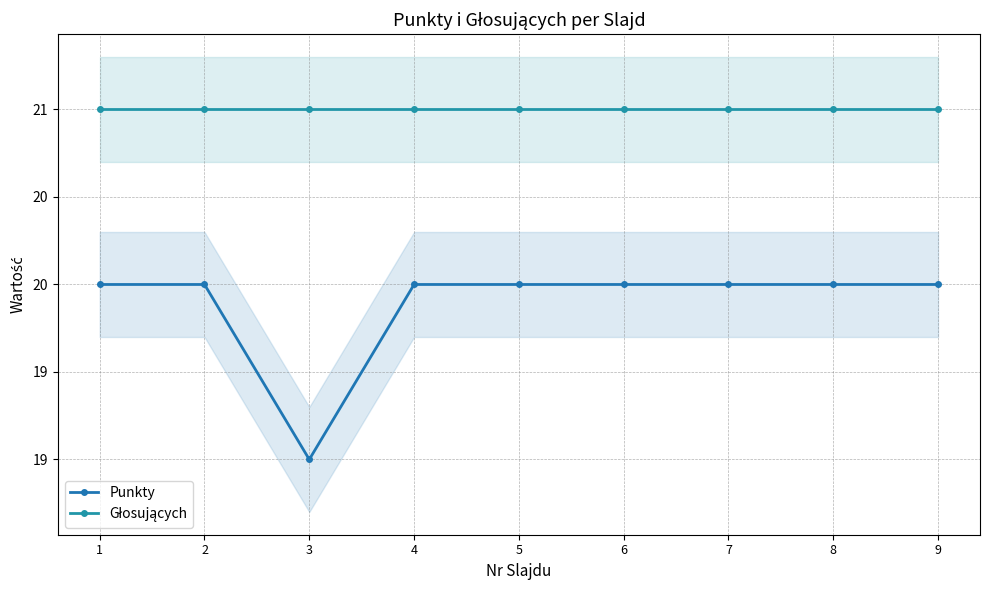

List the series in order of their peak value, highest first.

Głosujących, Punkty